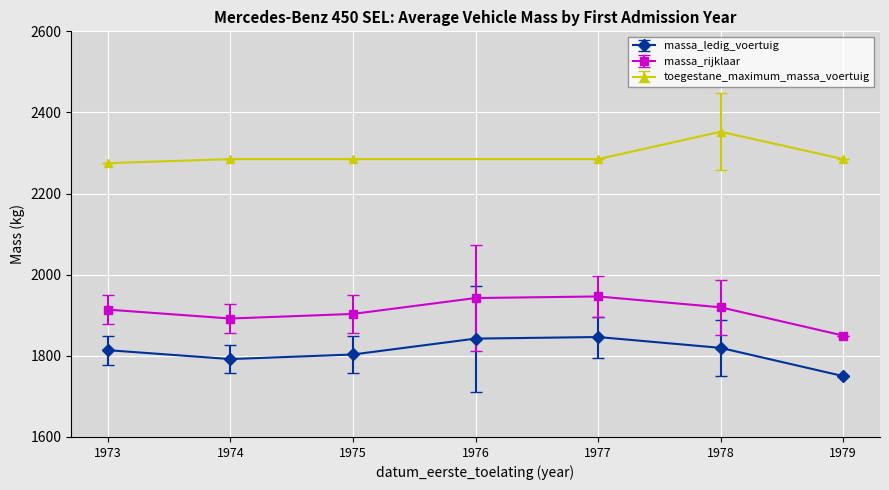

The value of massa_ledig_voertuig at 1979 is 1750.0. True or false?

True